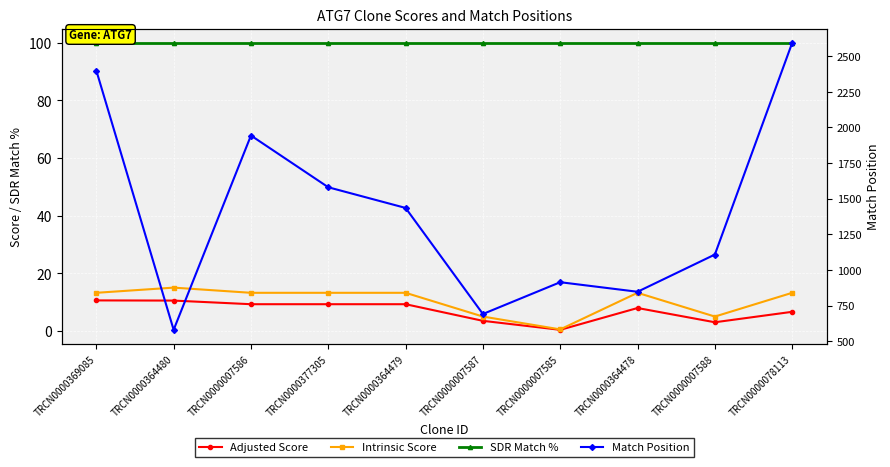

Reading left to right, extract all data points from this chart.

Adjusted Score: TRCN0000369085=10.6	TRCN0000364480=10.5	TRCN0000007586=9.2	TRCN0000377305=9.2	TRCN0000364479=9.2	TRCN0000007587=3.5	TRCN0000007585=0.3	TRCN0000364478=7.9	TRCN0000007588=3.0	TRCN0000078113=6.6
Intrinsic Score: TRCN0000369085=13.2	TRCN0000364480=15.0	TRCN0000007586=13.2	TRCN0000377305=13.2	TRCN0000364479=13.2	TRCN0000007587=5.0	TRCN0000007585=0.5	TRCN0000364478=13.2	TRCN0000007588=5.0	TRCN0000078113=13.2
SDR Match %: TRCN0000369085=100.0	TRCN0000364480=100.0	TRCN0000007586=100.0	TRCN0000377305=100.0	TRCN0000364479=100.0	TRCN0000007587=100.0	TRCN0000007585=100.0	TRCN0000364478=100.0	TRCN0000007588=100.0	TRCN0000078113=100.0
Match Position: TRCN0000369085=2399.0	TRCN0000364480=580.0	TRCN0000007586=1943.0	TRCN0000377305=1580.0	TRCN0000364479=1435.0	TRCN0000007587=691.0	TRCN0000007585=914.0	TRCN0000364478=847.0	TRCN0000007588=1108.0	TRCN0000078113=2593.0